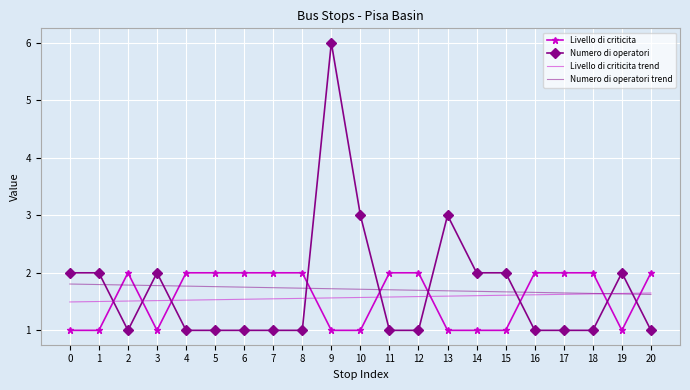

After their last crossing, which series has the higher values: Numero di operatori or Livello di criticita trend?

Livello di criticita trend